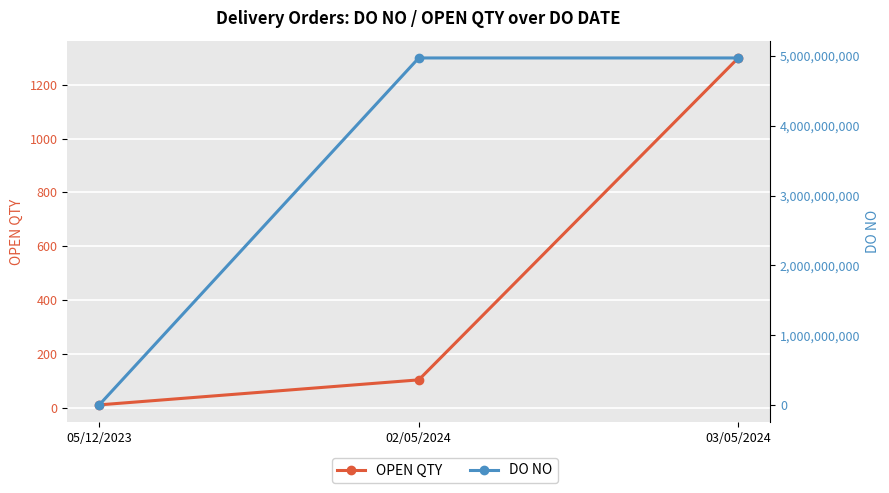

What are all the series names shown in the legend?

OPEN QTY, DO NO